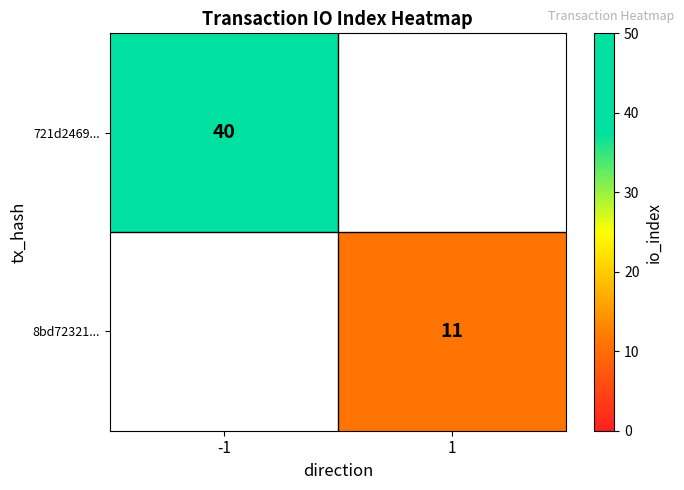

The value of 721d2469... at -1 is 40. True or false?

True